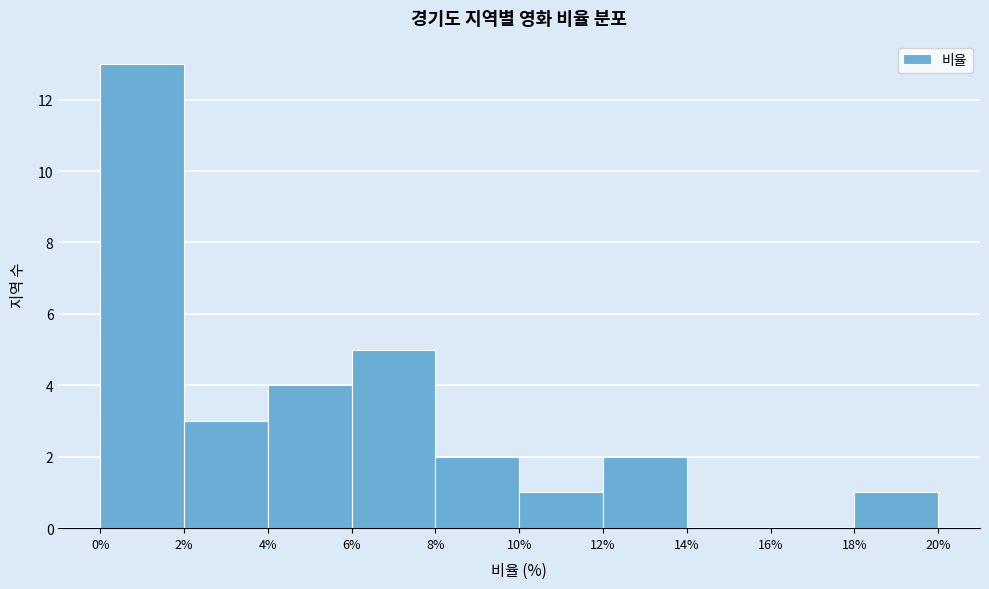

Over which range of the x-axis is the bar tallest?

0% to 2%